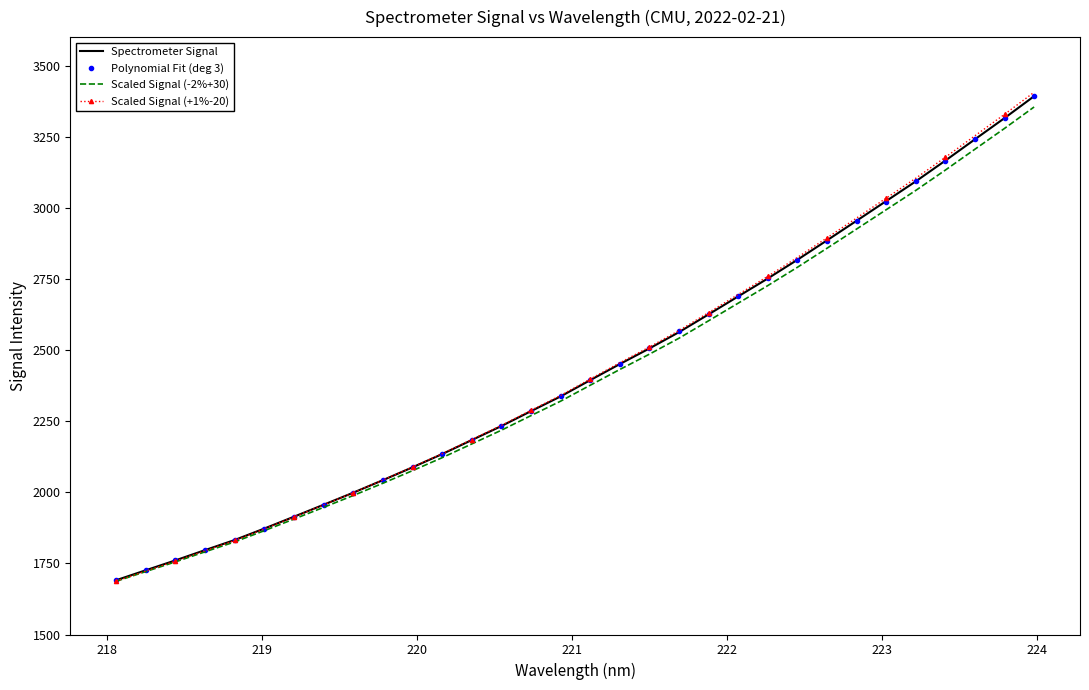

Which series has the largest range (max minus min)?

Scaled Signal (+1%-20)